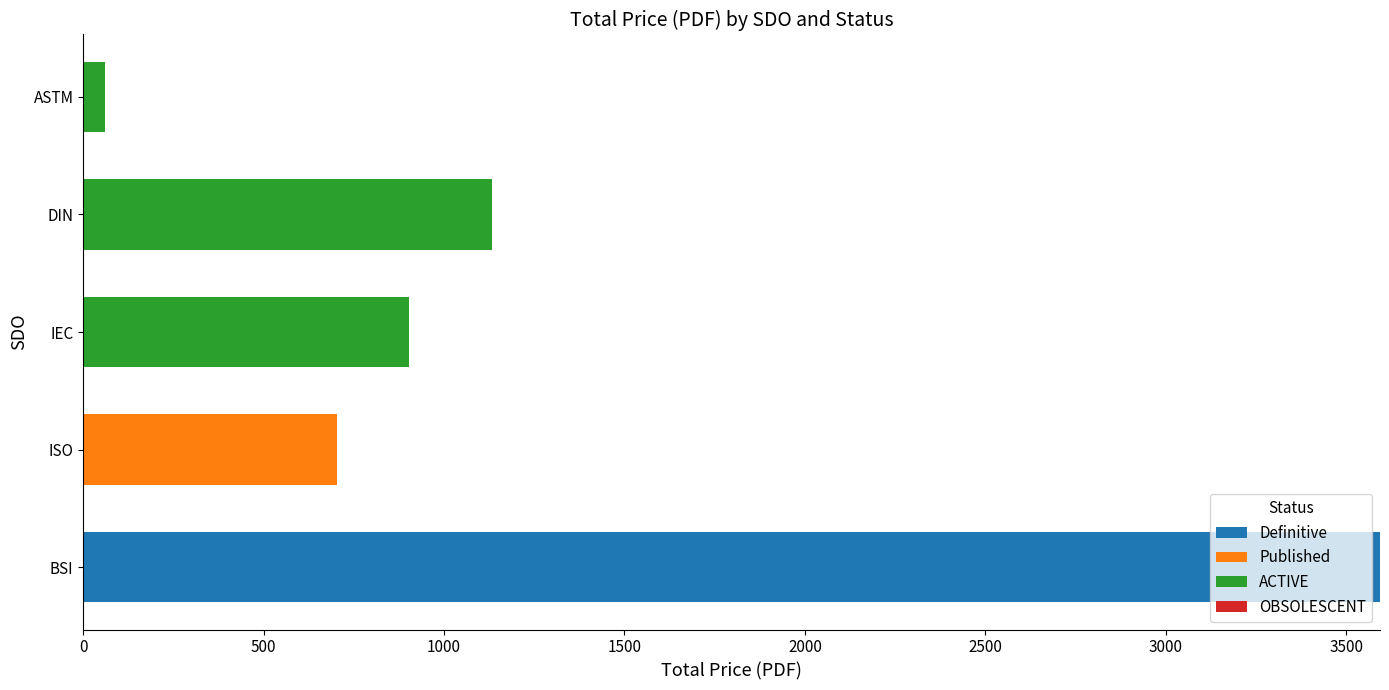

At which category is the sum across all series the highest?

BSI